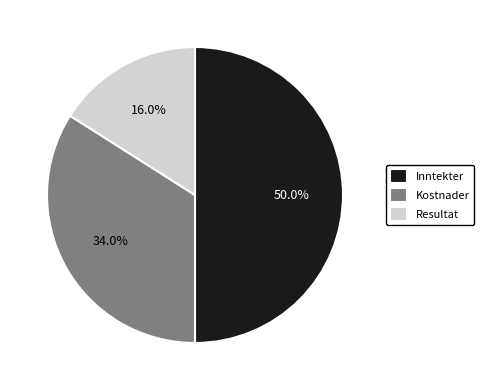

How many segments does this pie chart have?

3